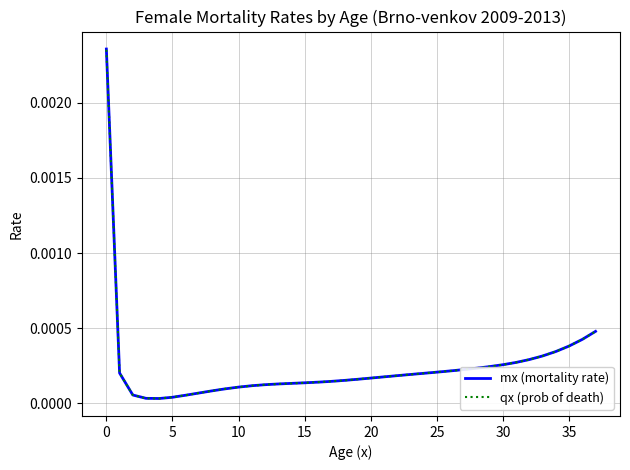

Which series has the largest range (max minus min)?

mx (mortality rate)